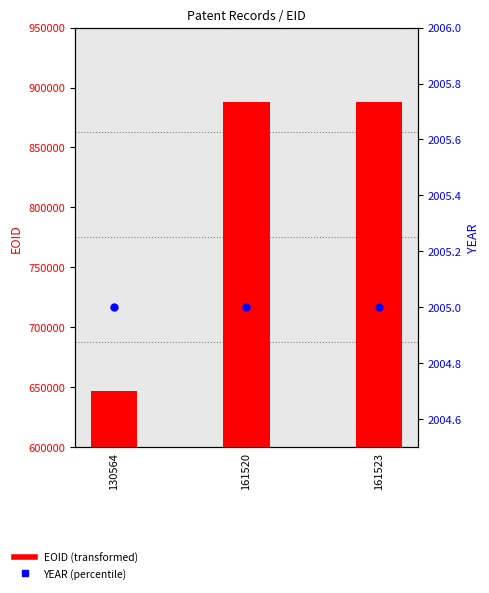

What is the total value across all series at 130564?

648572